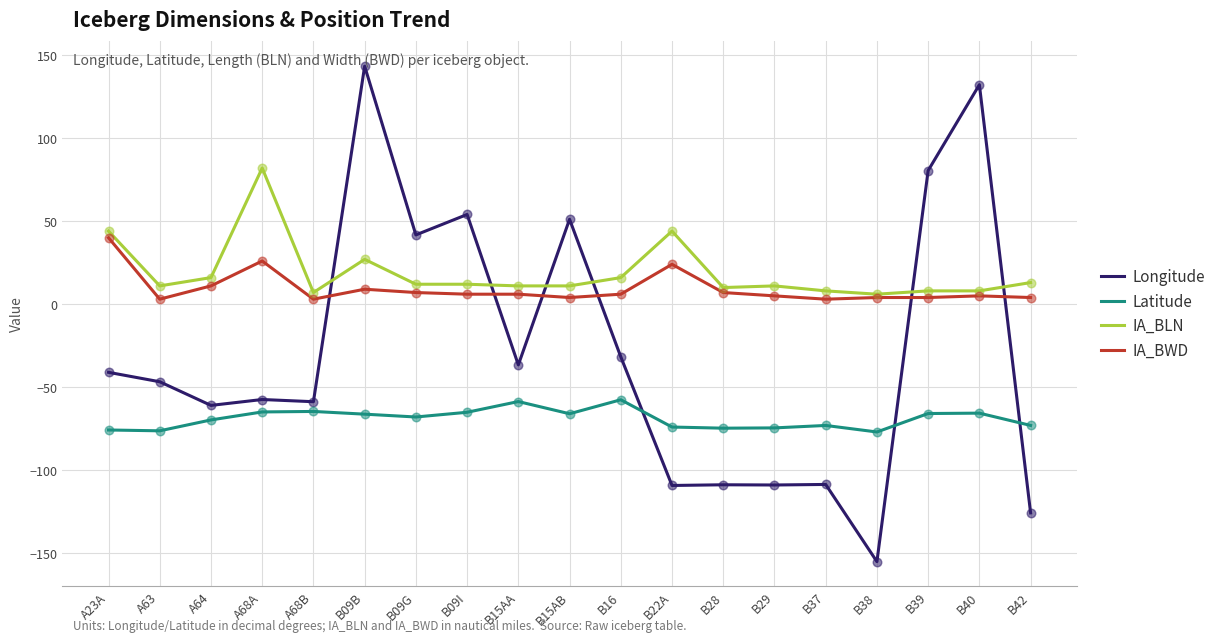

What are all the series names shown in the legend?

Longitude, Latitude, IA_BLN, IA_BWD